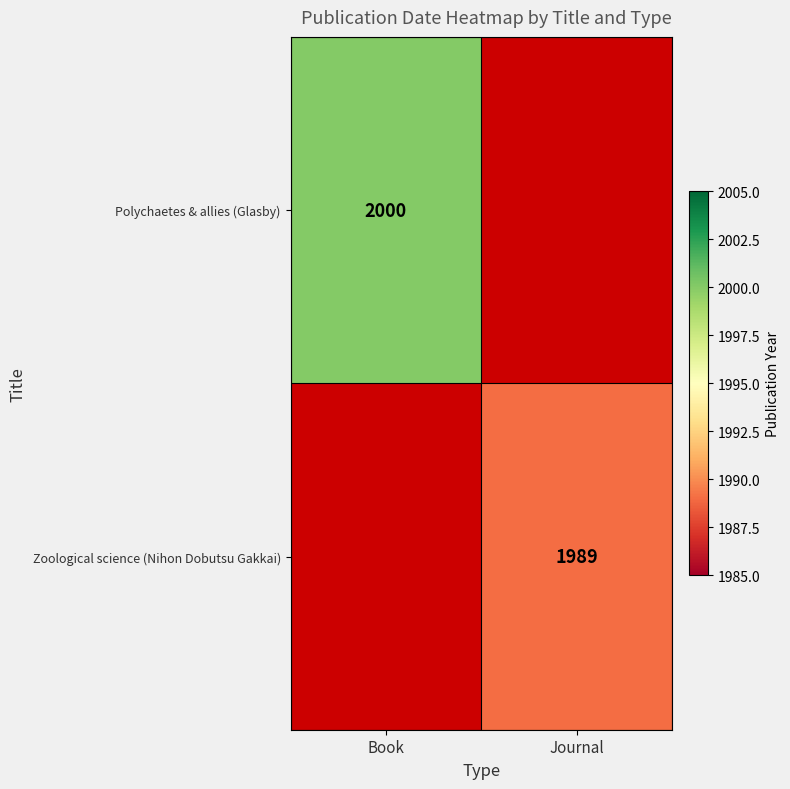

Which label corresponds to the smallest value in the chart?

Journal